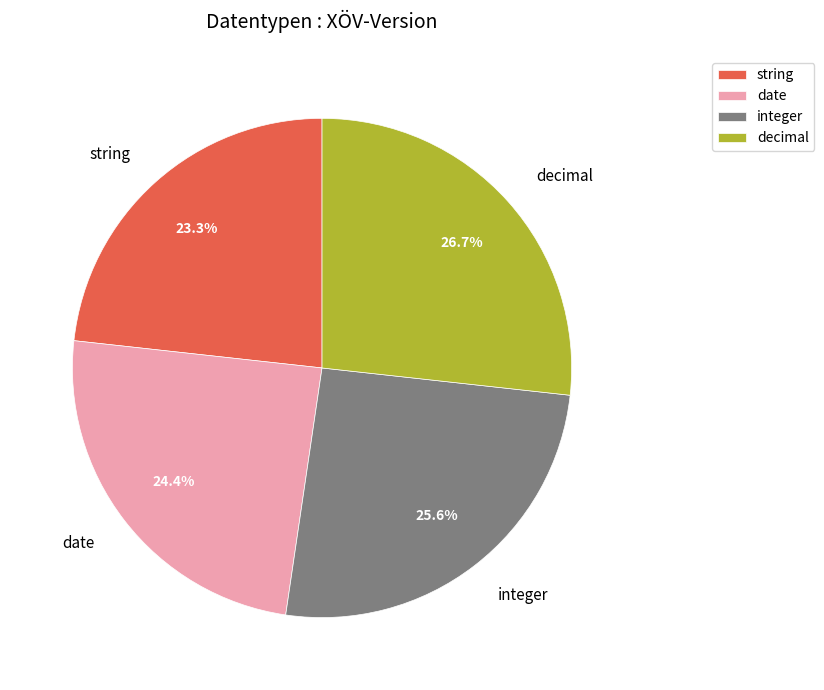

Do string and integer together represent more than half of the pie?

No